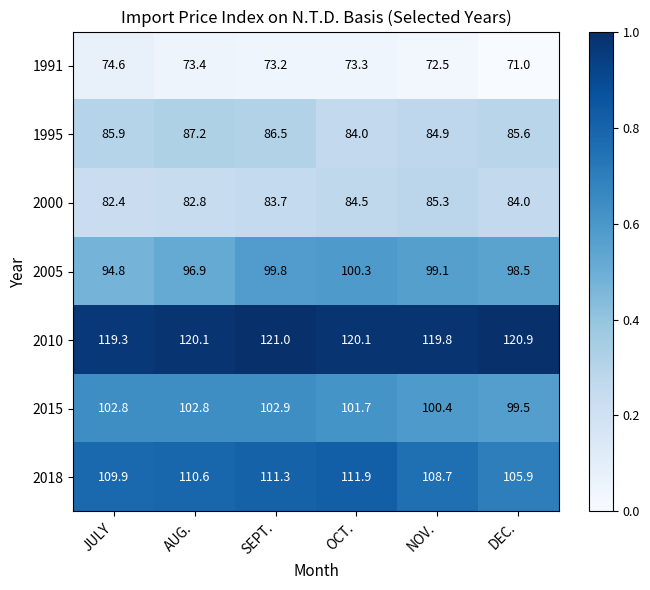

What is the approximate value of 2015 at JULY?

102.8